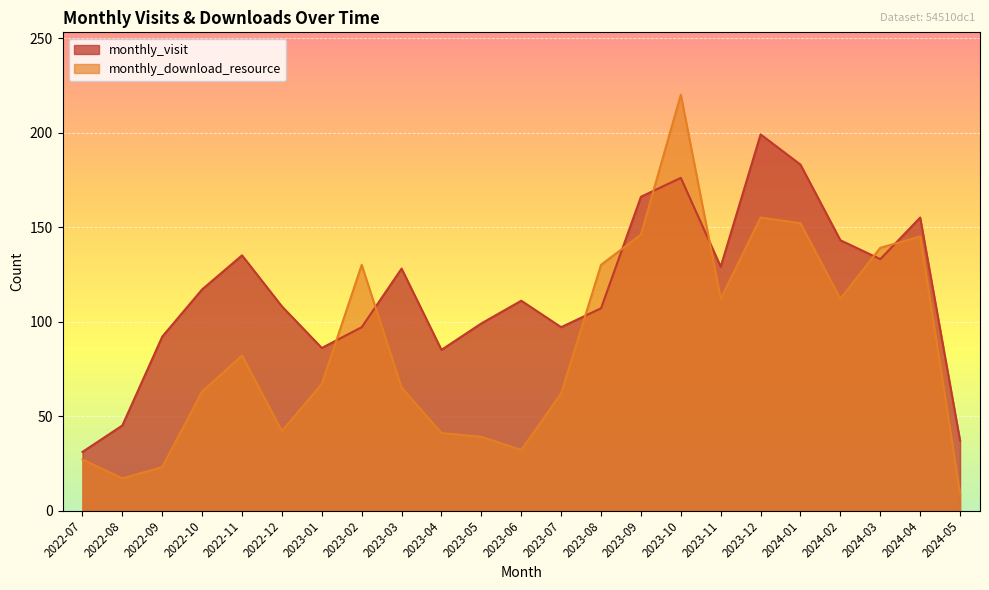

What is the total value across all series at 2022-10?

180